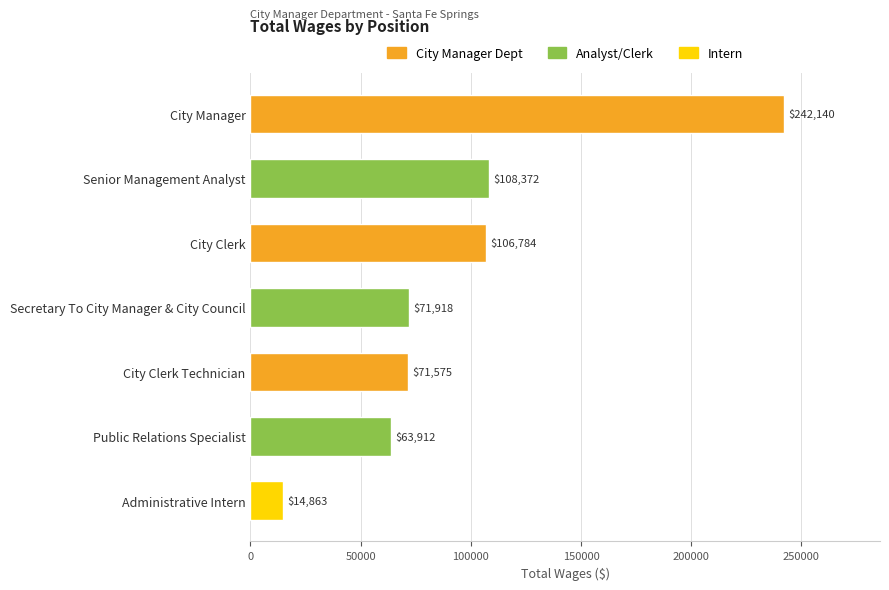

What is the smallest value displayed?

14863